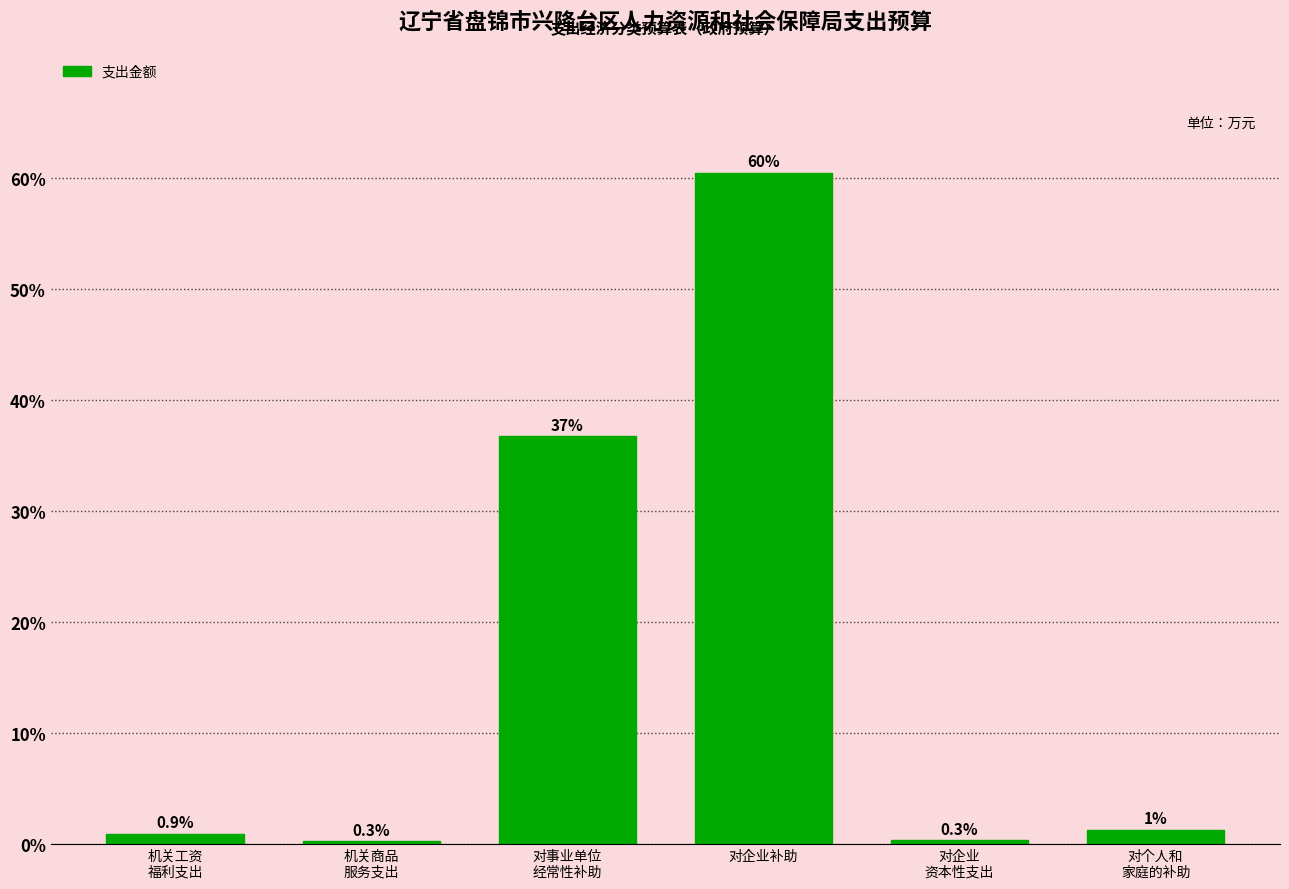

What is the label of the 3rd bar from the right?

对企业补助